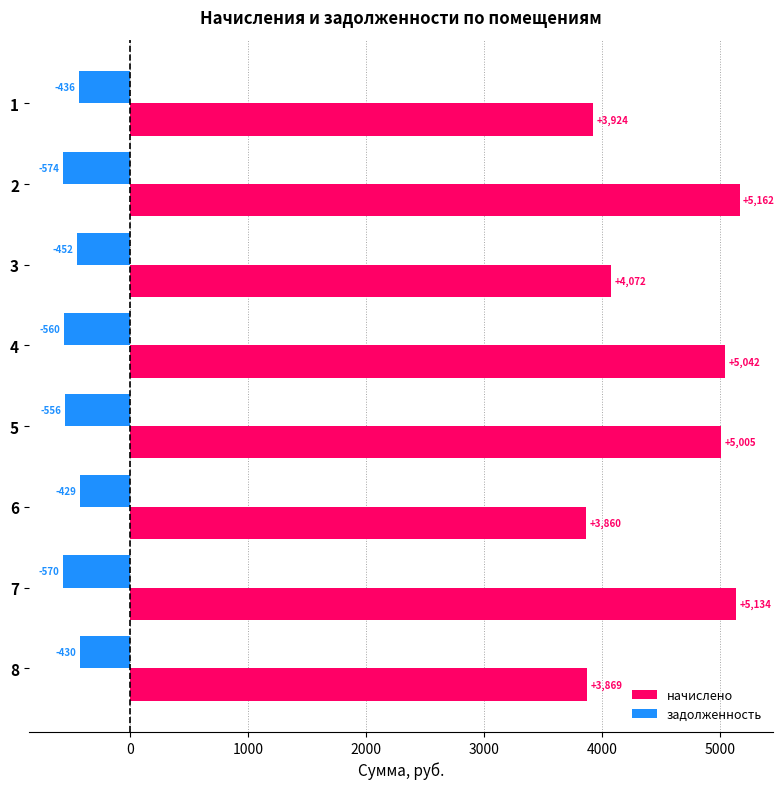

How many data points in задолженность are less than -452?

5